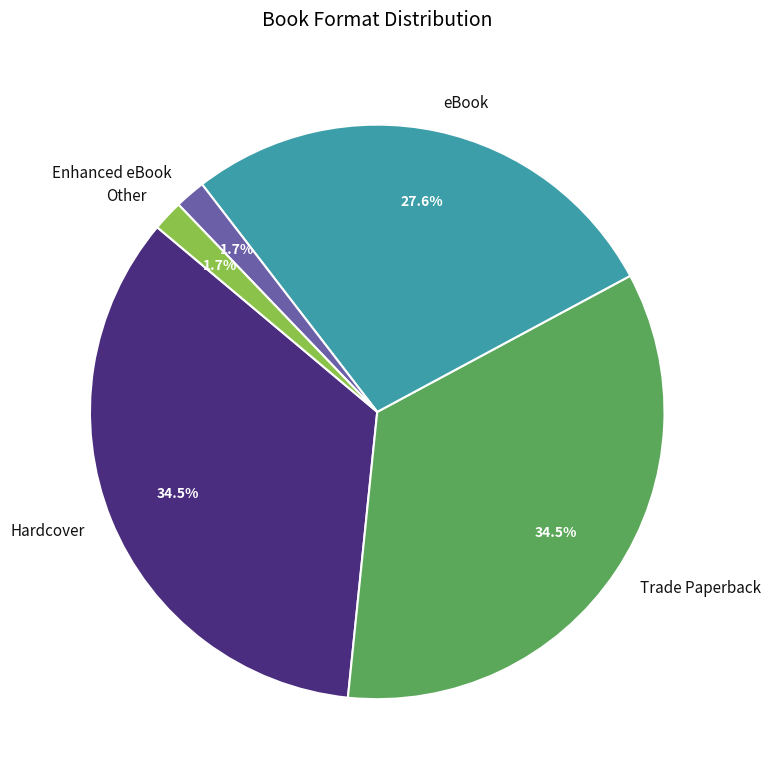

To the nearest percent, what is the difference between the largest and smallest slice percentages?

33%